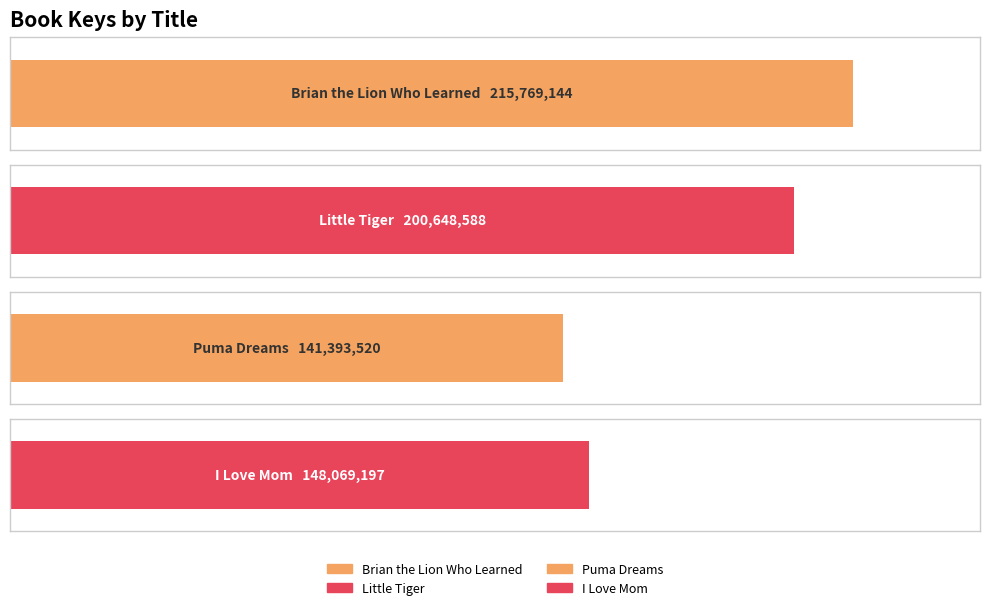

At which label does the data first exceed 200648588?

Brian the Lion Who Learned